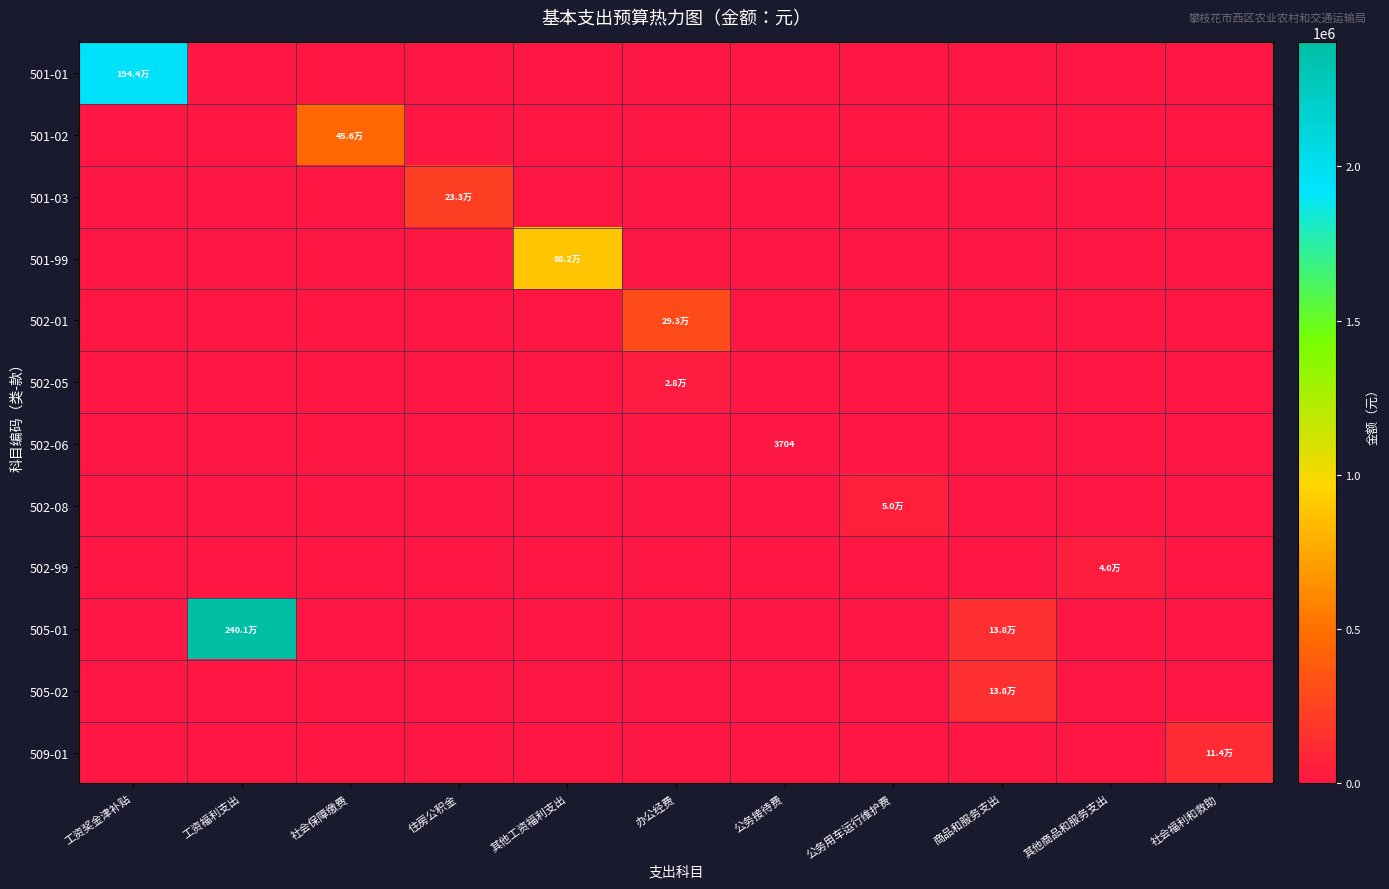

What is the sum of all 509-01 values?

113614.5